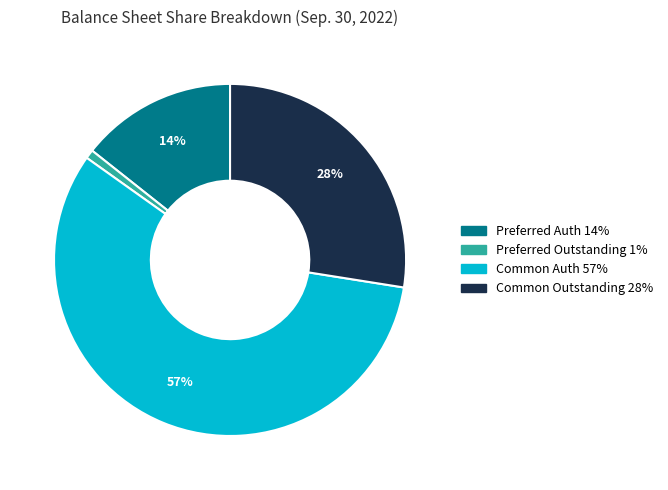

Is there a majority slice in this chart?

Yes